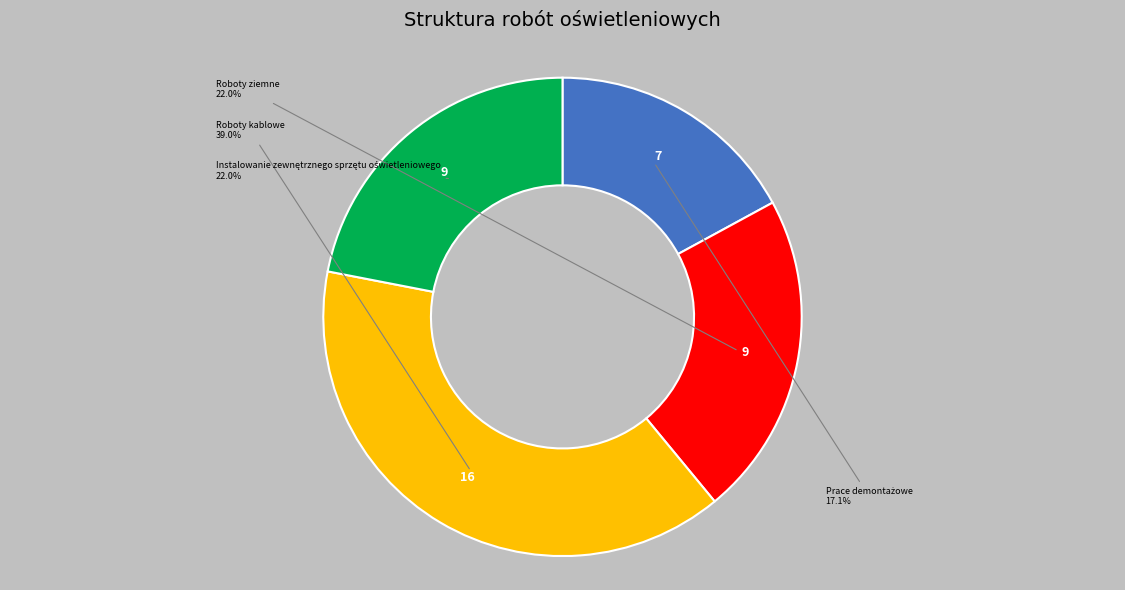

Is there any slice that represents more than half of the pie?

No